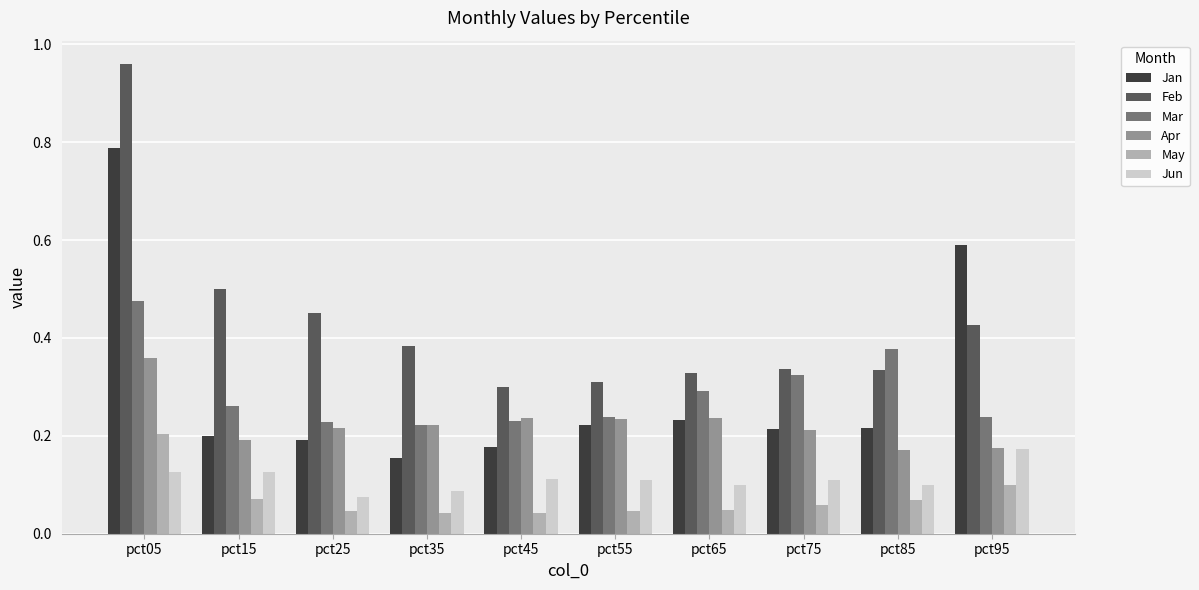

Which series changed the most between pct15 and pct65?

Feb